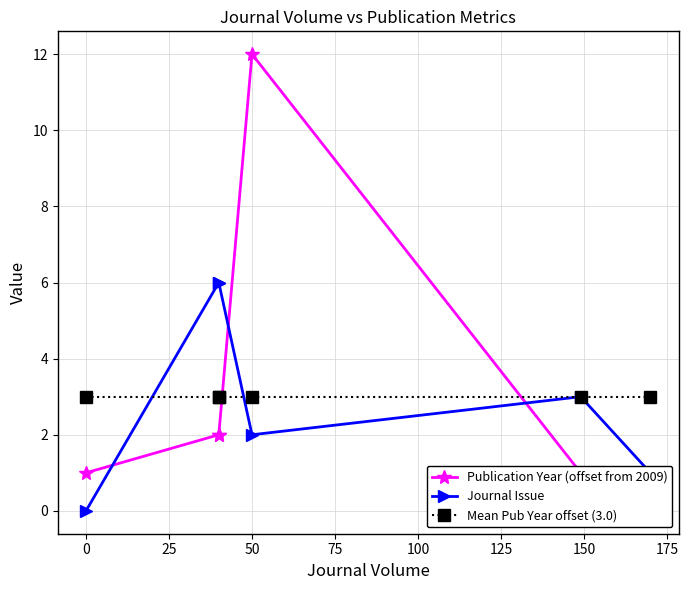

How many lines are shown in the chart?

3